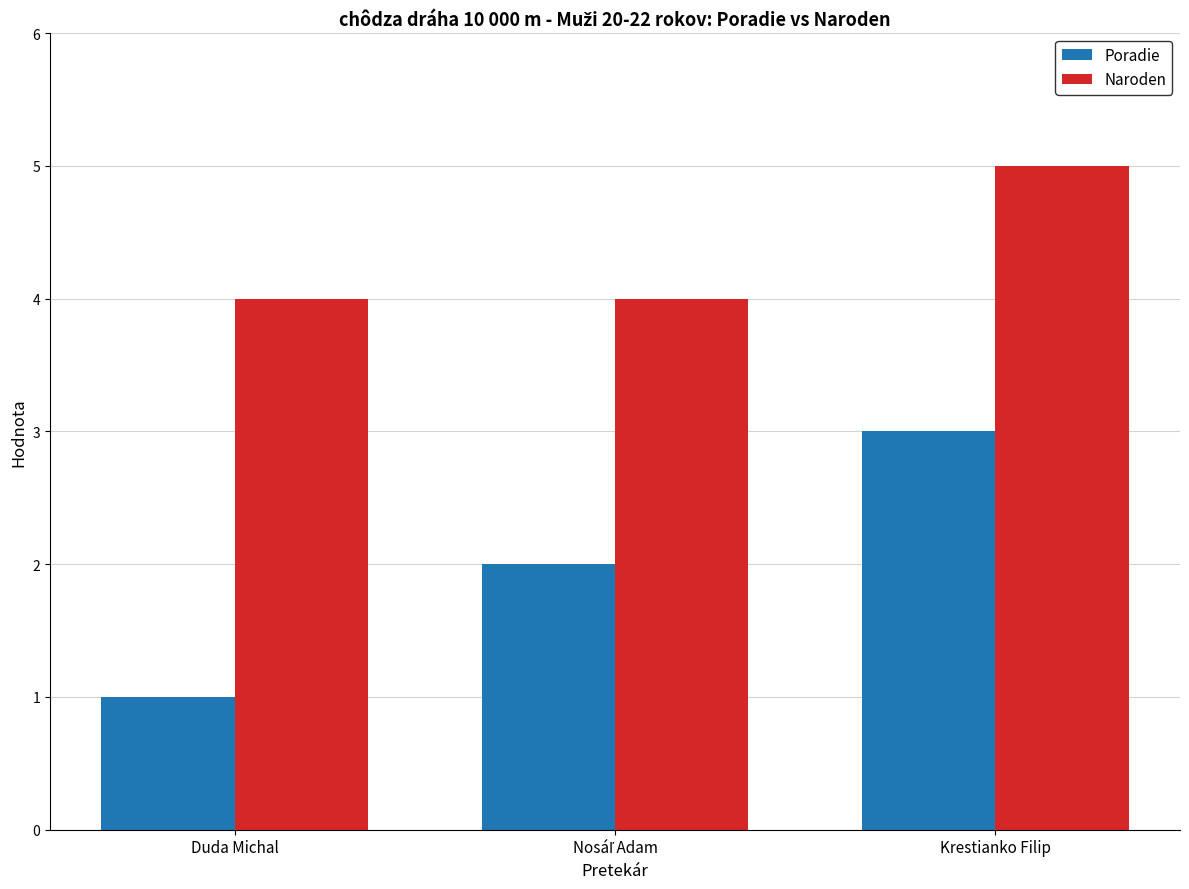

Is it true that Naroden equals 5 at Krestianko Filip?

True